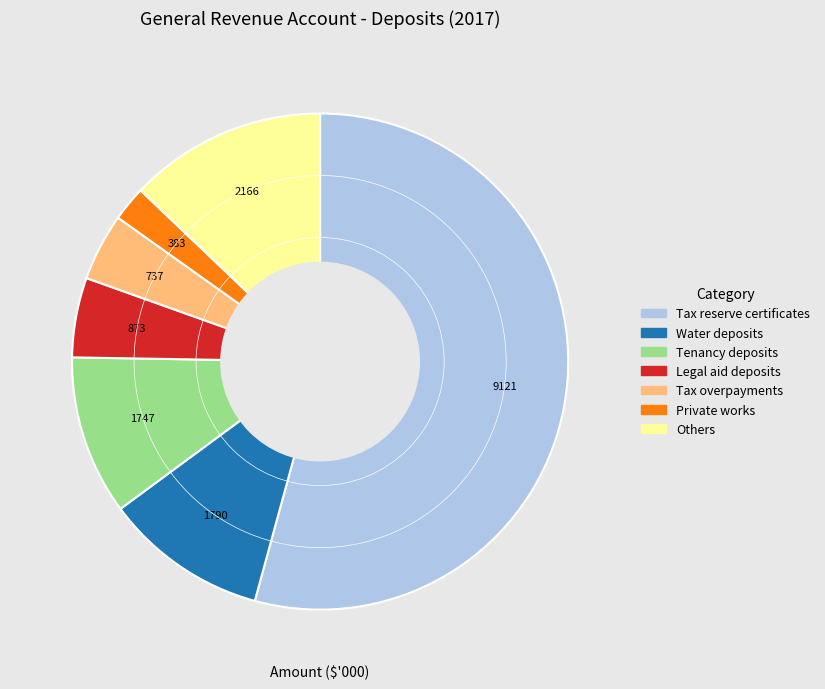

Count the number of slices in the pie.

7